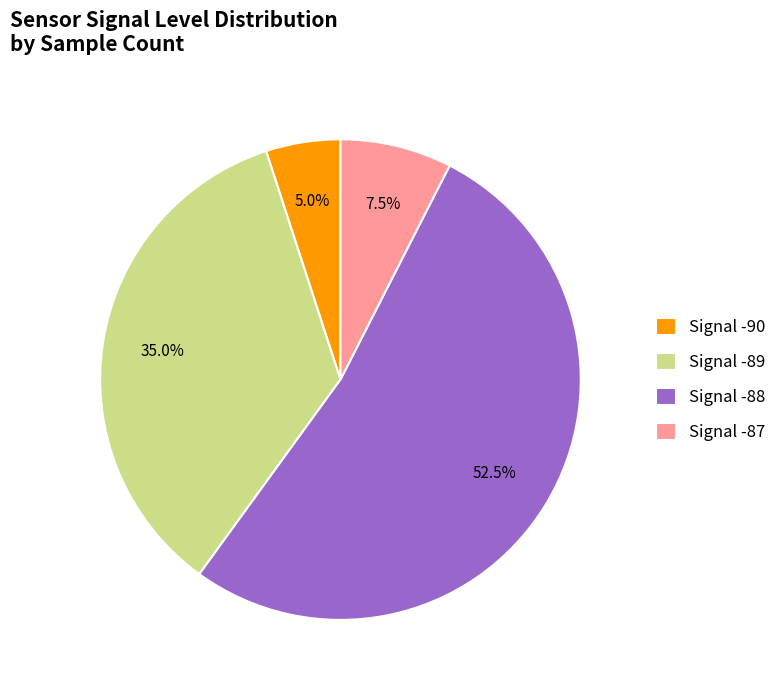

Does any single category account for the majority?

Yes